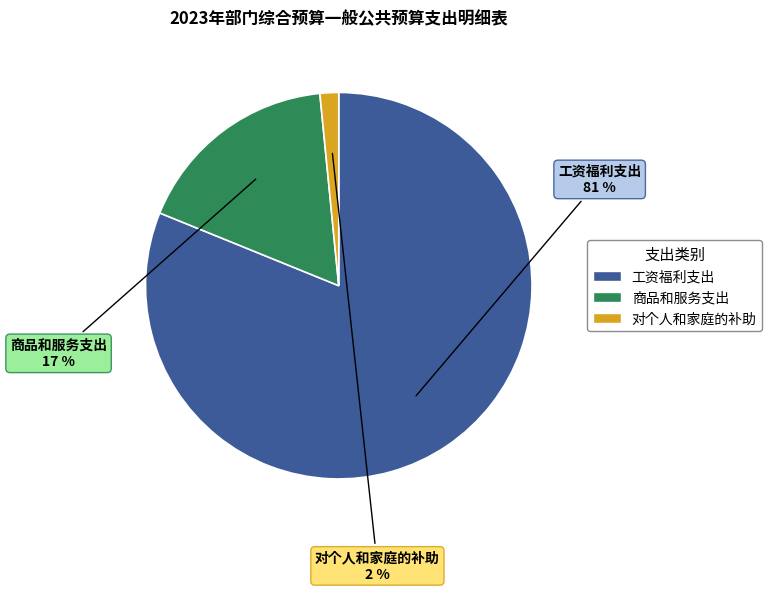

Which category accounts for the majority?

工资福利支出